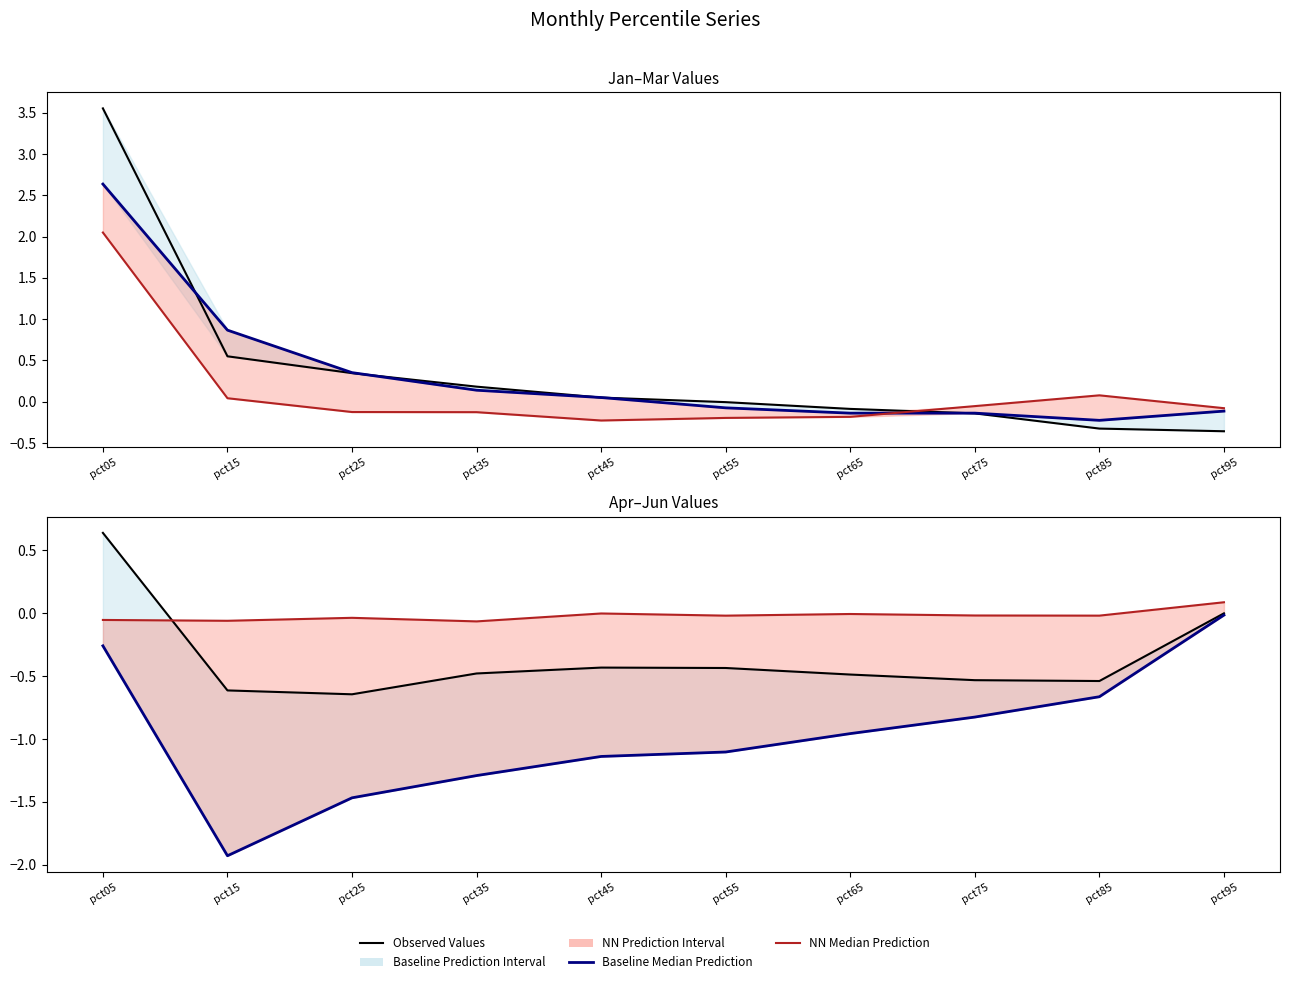

Reading left to right, transcribe all the data shown in this chart.

Jan (Observed): 3.6	0.5	0.3	0.2	0.0	-0.0	-0.1	-0.1	-0.3	-0.4
Feb (Baseline Median): 2.6	0.9	0.4	0.1	0.0	-0.1	-0.1	-0.1	-0.2	-0.1
Mar (NN Median): 2.0	0.0	-0.1	-0.1	-0.2	-0.2	-0.2	-0.1	0.1	-0.1
Apr (Observed): 0.6	-0.6	-0.6	-0.5	-0.4	-0.4	-0.5	-0.5	-0.5	-0.0
May (Baseline Median): -0.3	-1.9	-1.5	-1.3	-1.1	-1.1	-1.0	-0.8	-0.7	-0.0
Jun (NN Median): -0.1	-0.1	-0.0	-0.1	-0.0	-0.0	-0.0	-0.0	-0.0	0.1